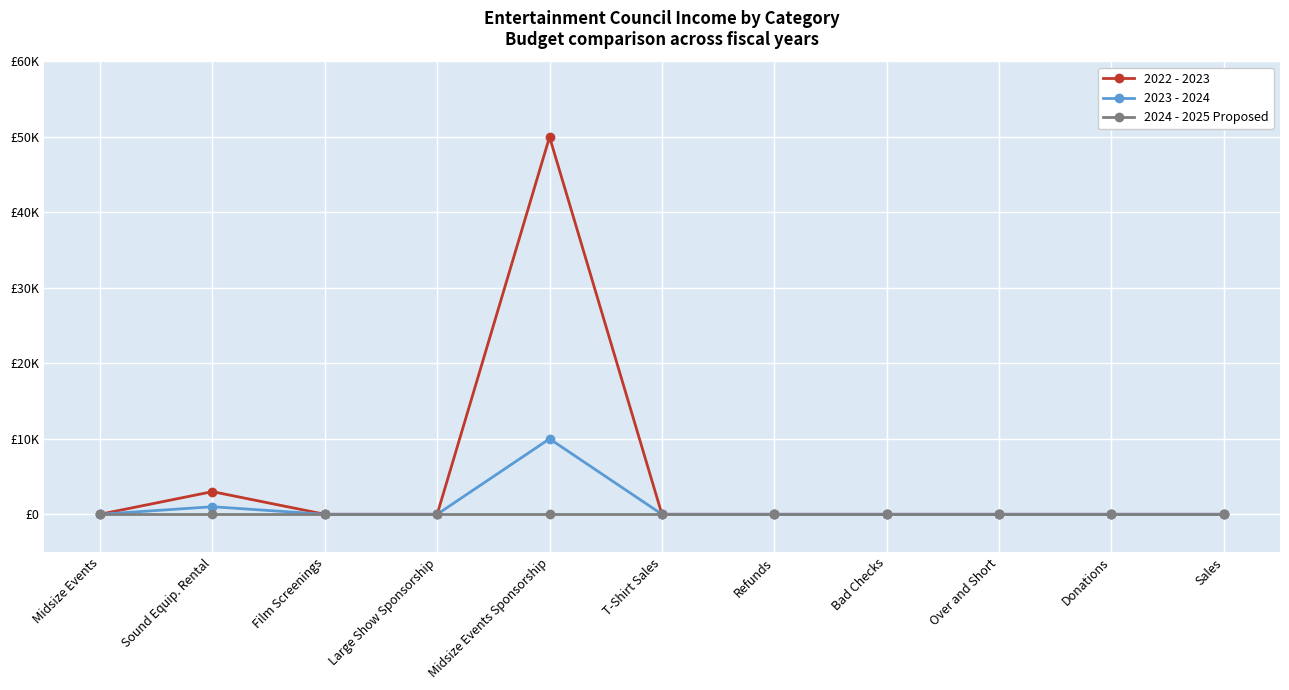

At which category is the sum across all series the highest?

Midsize Events Sponsorship